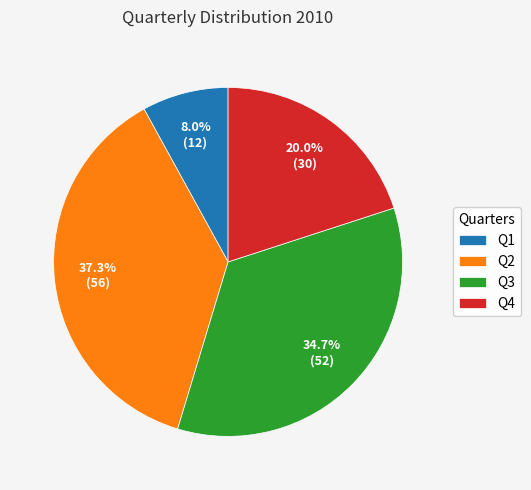

To the nearest percent, what portion does Q3 represent?

35%